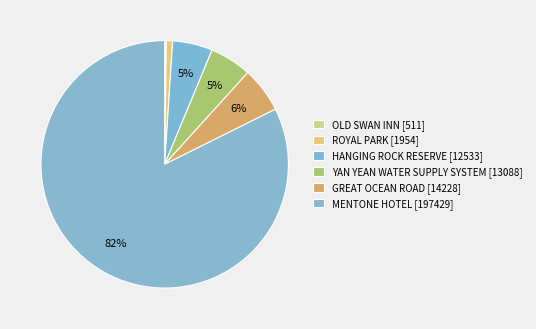

What percentage is the GREAT OCEAN ROAD slice, to the nearest percent?

6%